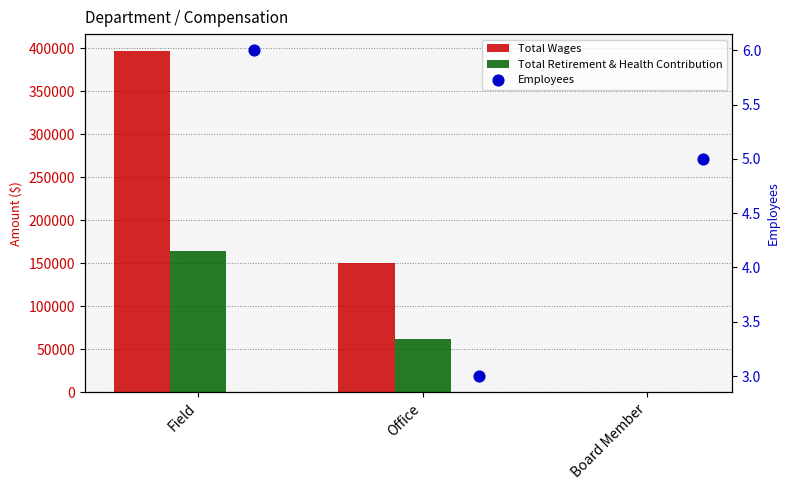

Is the value of Total Retirement & Health Contribution at Field greater than the value of Total Wages at Office?

Yes